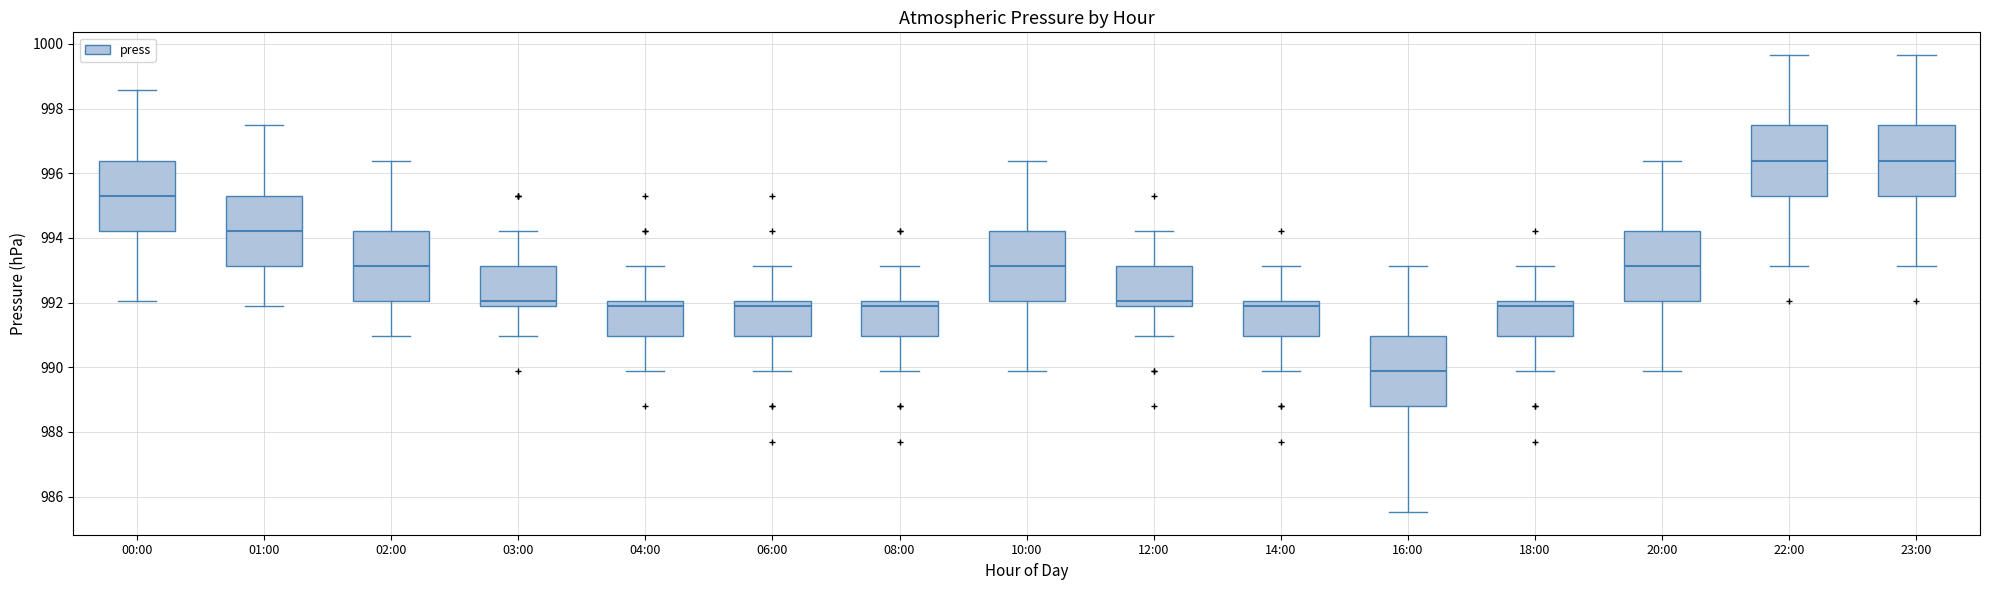

Reading left to right, transcribe this box plot: for each box, give where its median line is, the range the box spans, and where its two whiskers end, as read against the y-axis. The values are not printed on the chart, so give them approximately, as read against the axis.

00:00: median 995.4, box 994.2 to 996.4, whiskers 992.0 to 998.6
01:00: median 994.2, box 993.2 to 995.4, whiskers 991.8 to 997.4
02:00: median 993.2, box 992.0 to 994.2, whiskers 991.0 to 996.4
03:00: median 992.0, box 991.8 to 993.2, whiskers 991.0 to 994.2
04:00: median 991.8, box 991.0 to 992.0, whiskers 989.8 to 993.2
06:00: median 991.8, box 991.0 to 992.0, whiskers 989.8 to 993.2
08:00: median 991.8, box 991.0 to 992.0, whiskers 989.8 to 993.2
10:00: median 993.2, box 992.0 to 994.2, whiskers 989.8 to 996.4
12:00: median 992.0, box 991.8 to 993.2, whiskers 991.0 to 994.2
14:00: median 991.8, box 991.0 to 992.0, whiskers 989.8 to 993.2
16:00: median 989.8, box 988.8 to 991.0, whiskers 985.6 to 993.2
18:00: median 991.8, box 991.0 to 992.0, whiskers 989.8 to 993.2
20:00: median 993.2, box 992.0 to 994.2, whiskers 989.8 to 996.4
22:00: median 996.4, box 995.4 to 997.4, whiskers 993.2 to 999.6
23:00: median 996.4, box 995.4 to 997.4, whiskers 993.2 to 999.6